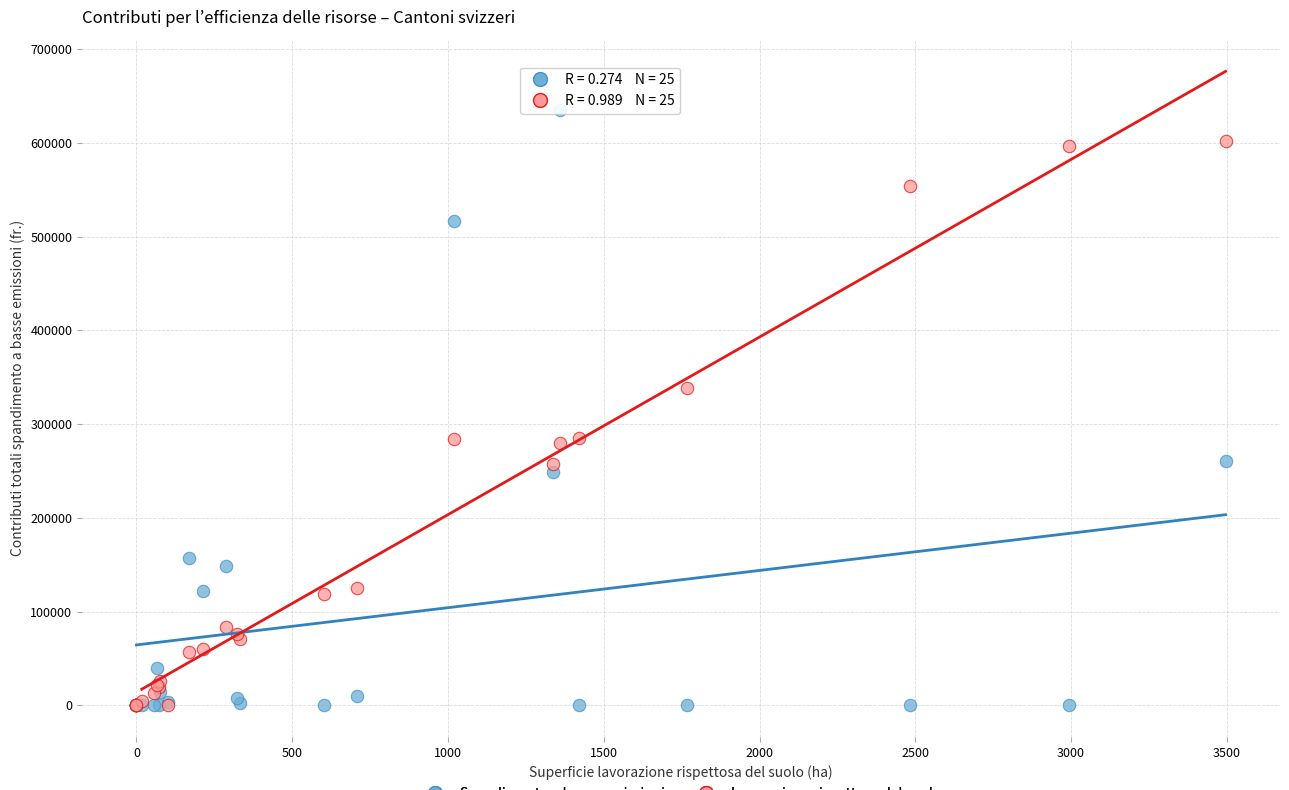

In the Spandimento a basse emissioni series, what Y value is closest to 317527?

260552.8